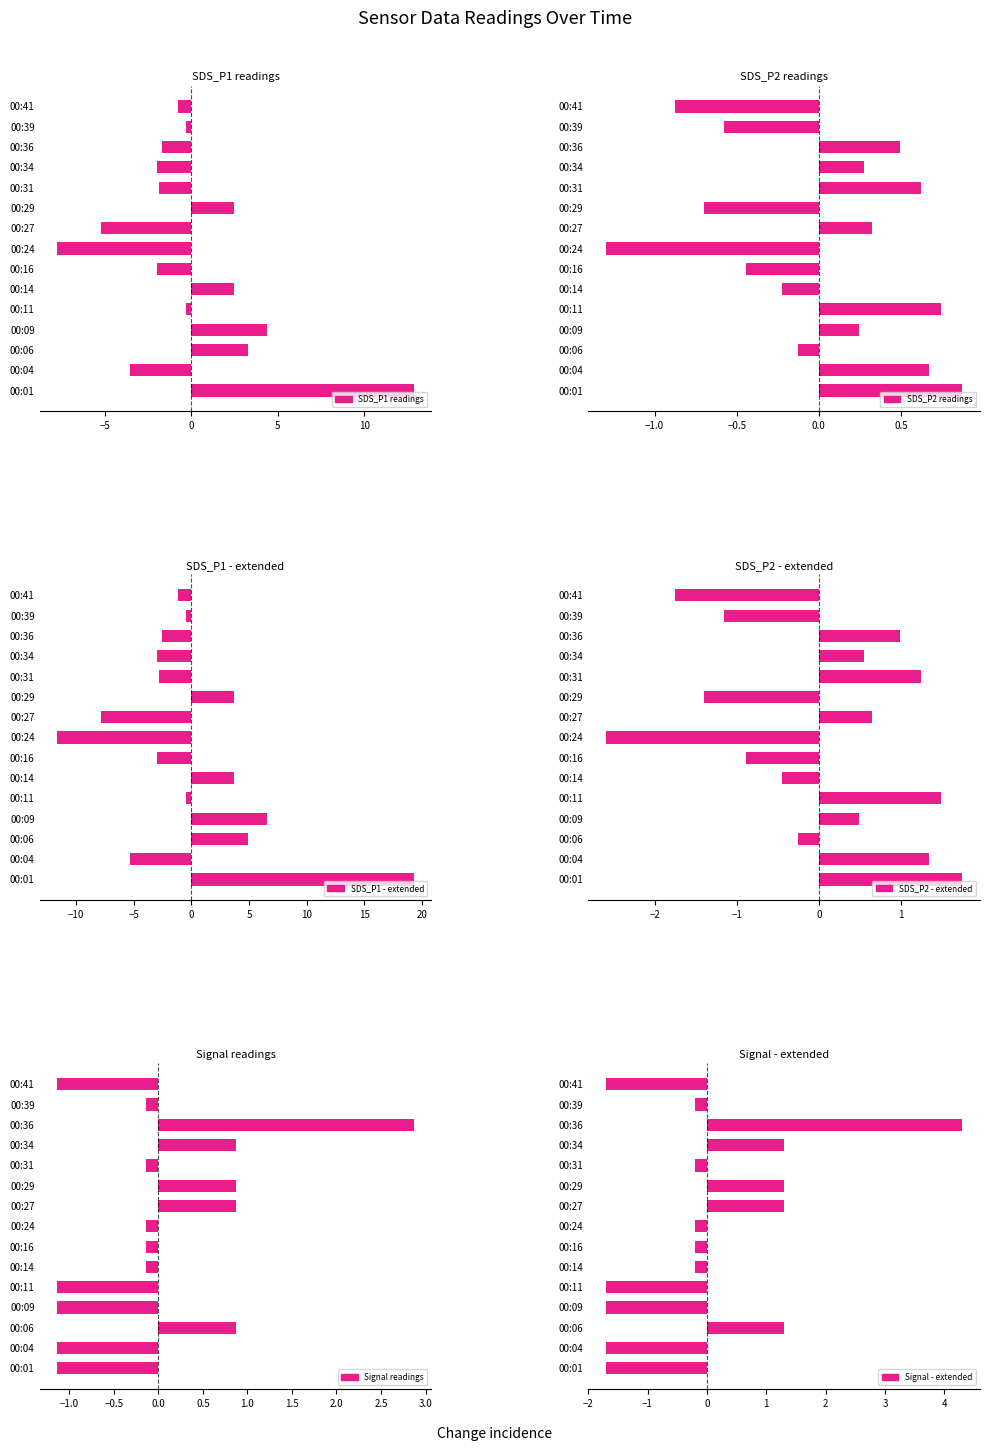

The Signal - extended series shows -0.3 at 00:16. True or false?

False